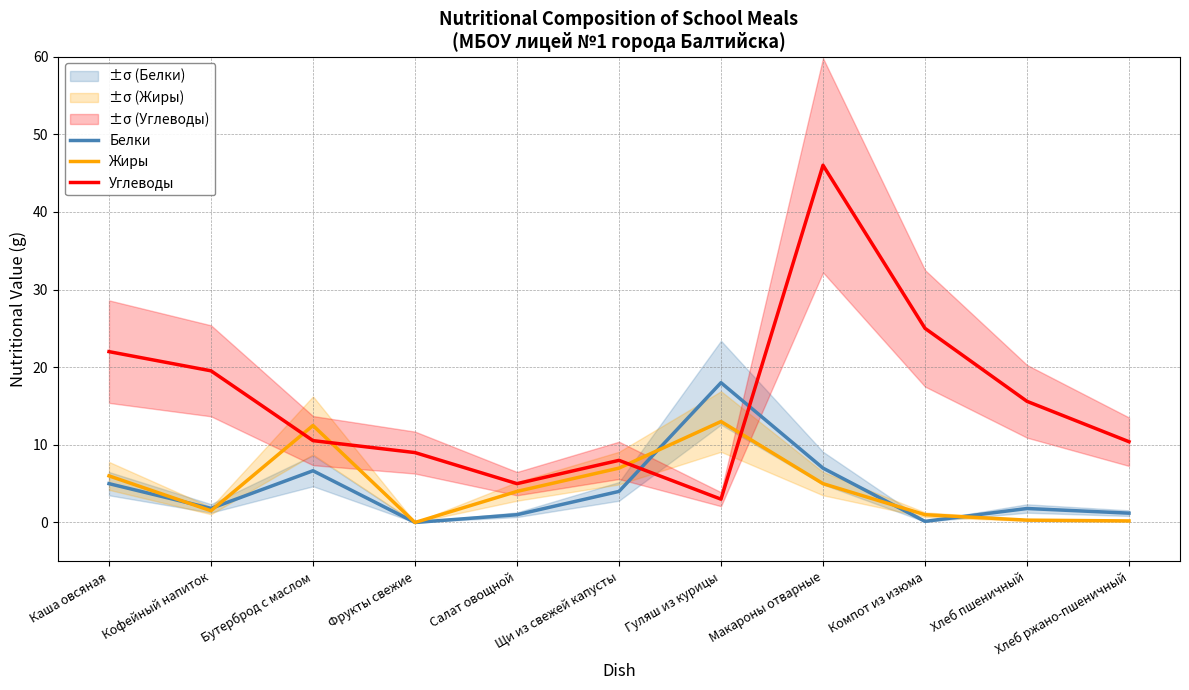

How many lines are shown in the chart?

3